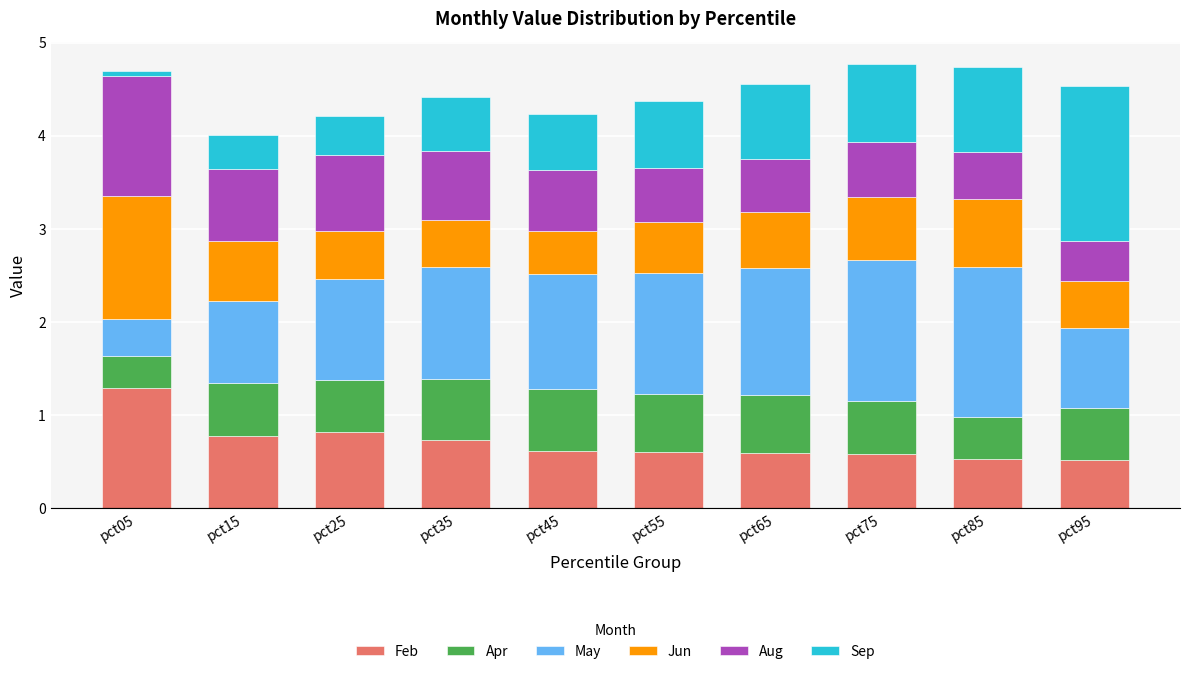

How many bars are there in total?

10